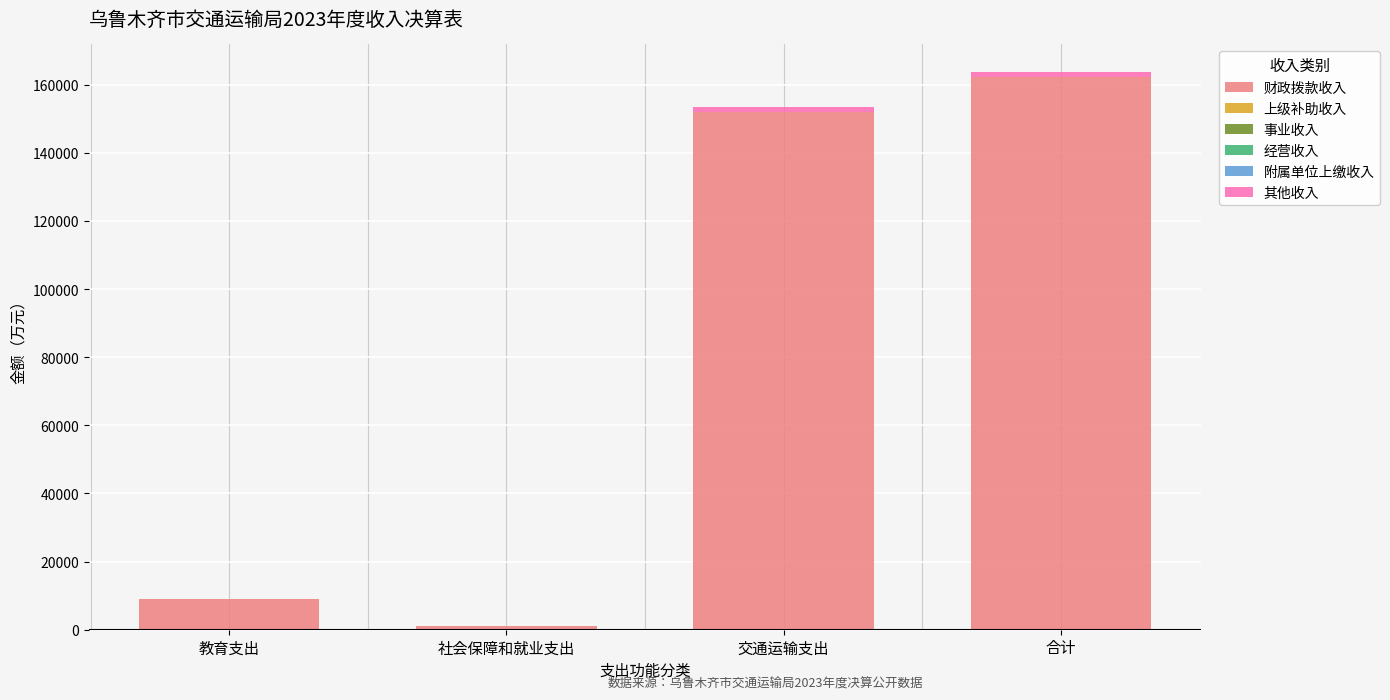

The value of 财政拨款收入 at 教育支出 is 9000.0. True or false?

True